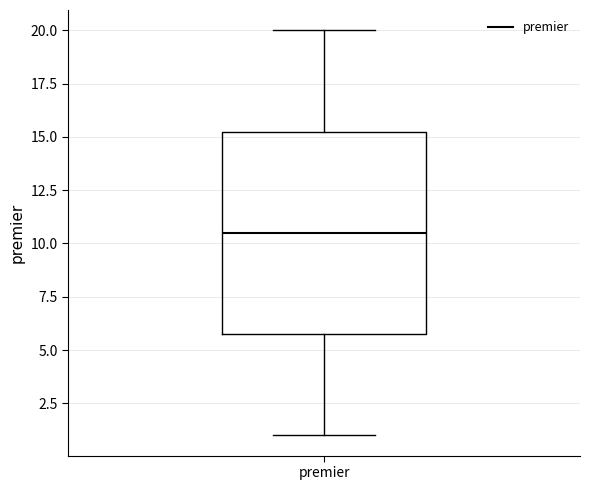

Read this box plot against the y-axis: the position of the median line, the range covered by the box, and the ends of both whiskers. The values are not printed on the chart, so give them approximately, as read against the axis.

median 10.5, box 6.0 to 15.5, whiskers 1.0 to 20.0